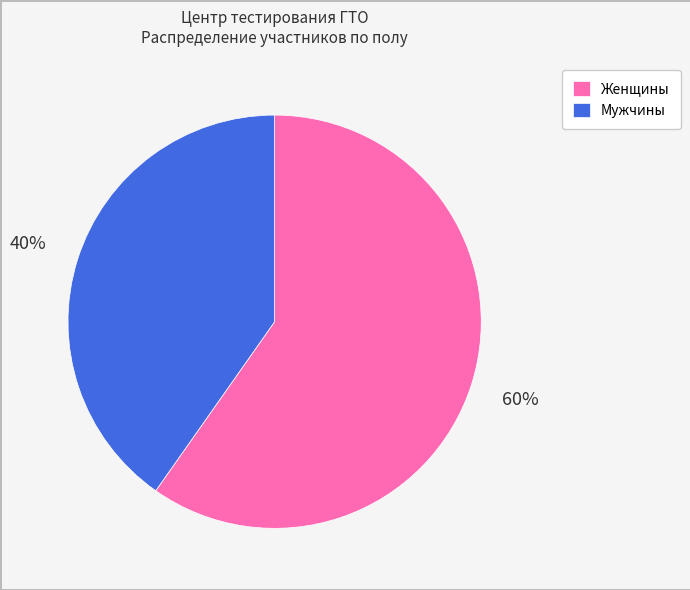

Which slice is the smallest?

Мужчины